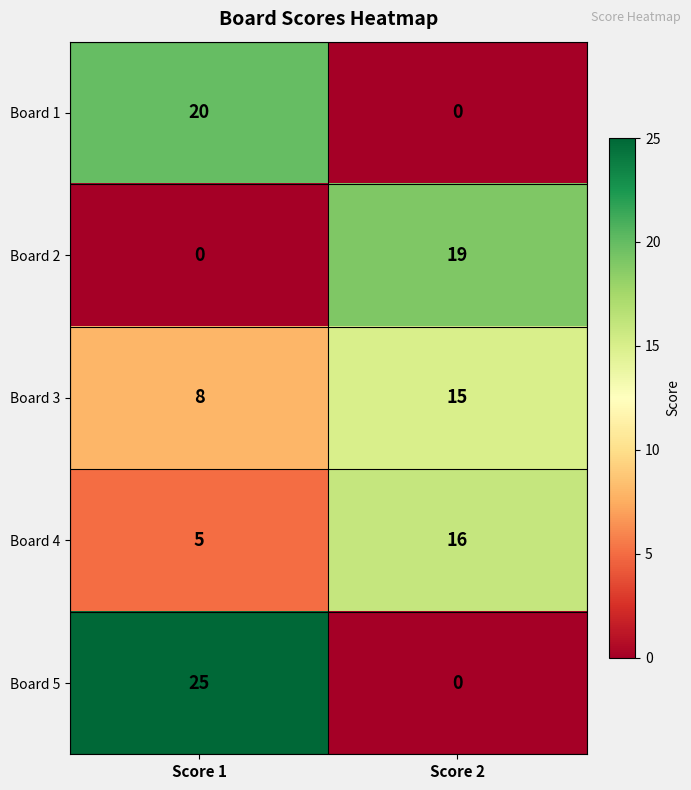

Reading right to left, what are all the values shown in this chart?

Board 1: 0	20
Board 2: 19	0
Board 3: 15	8
Board 4: 16	5
Board 5: 0	25